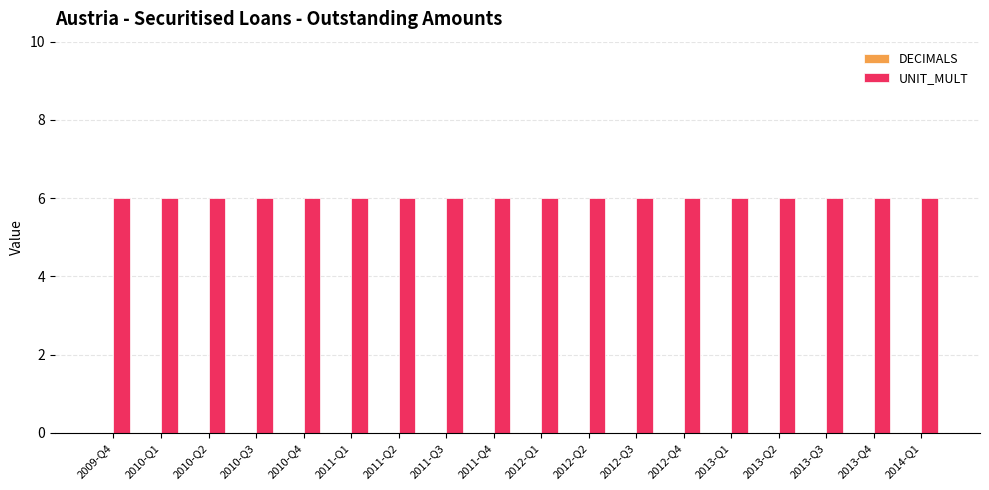

Count the number of categories in the chart.

18